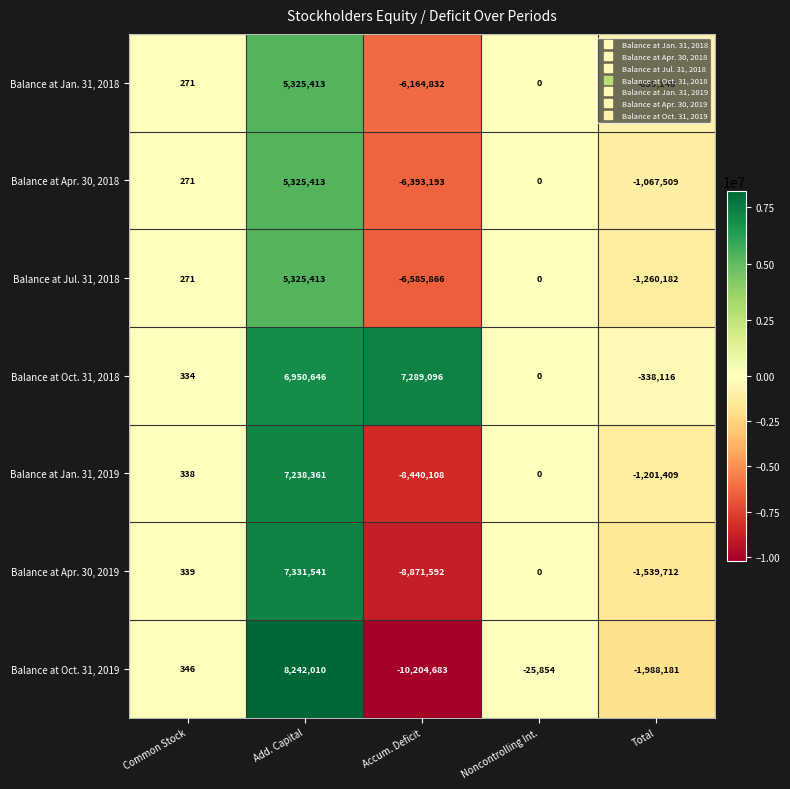

The value of Balance at Jan. 31, 2019 at Total is -1771482. True or false?

False